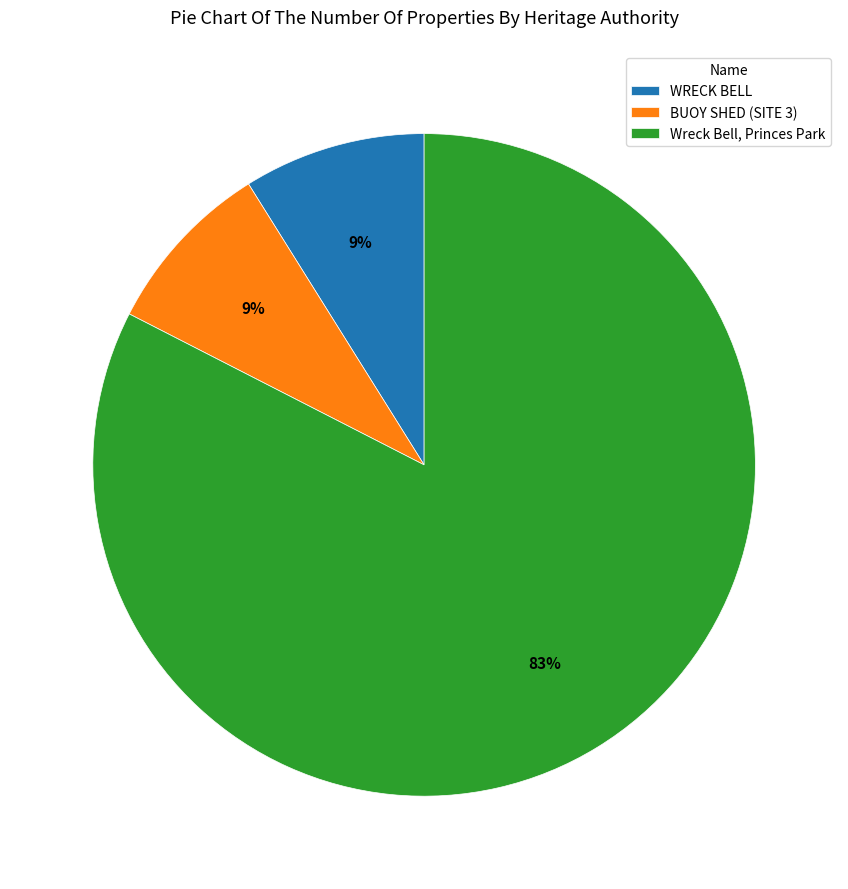

How many slices are in this pie chart?

3